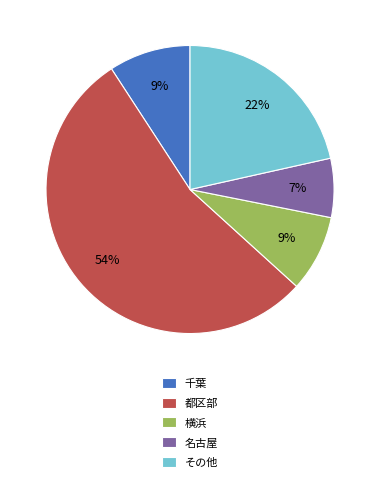

How many slices are in this pie chart?

5